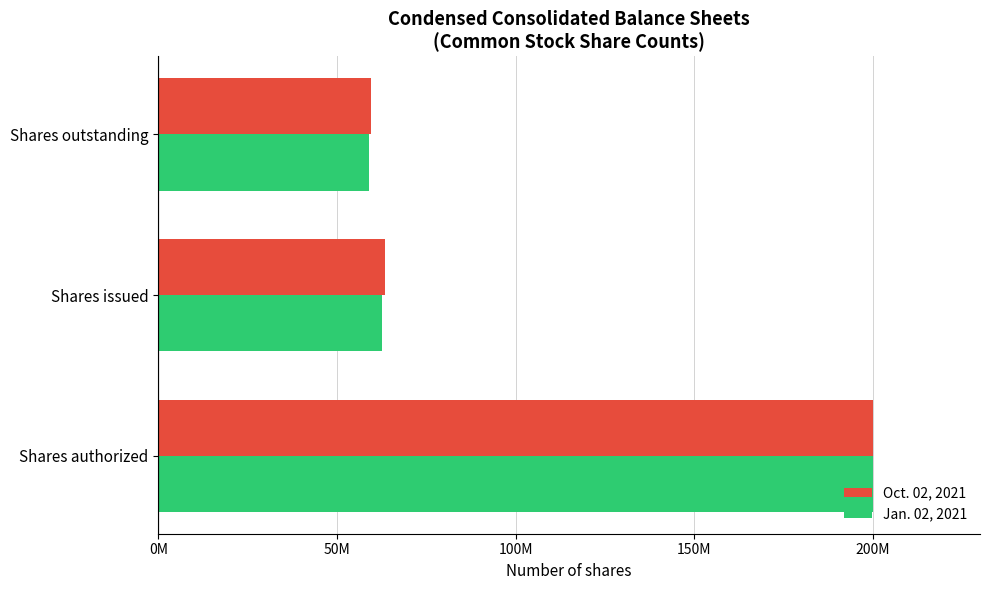

What are all the series names shown in the legend?

Oct. 02, 2021, Jan. 02, 2021